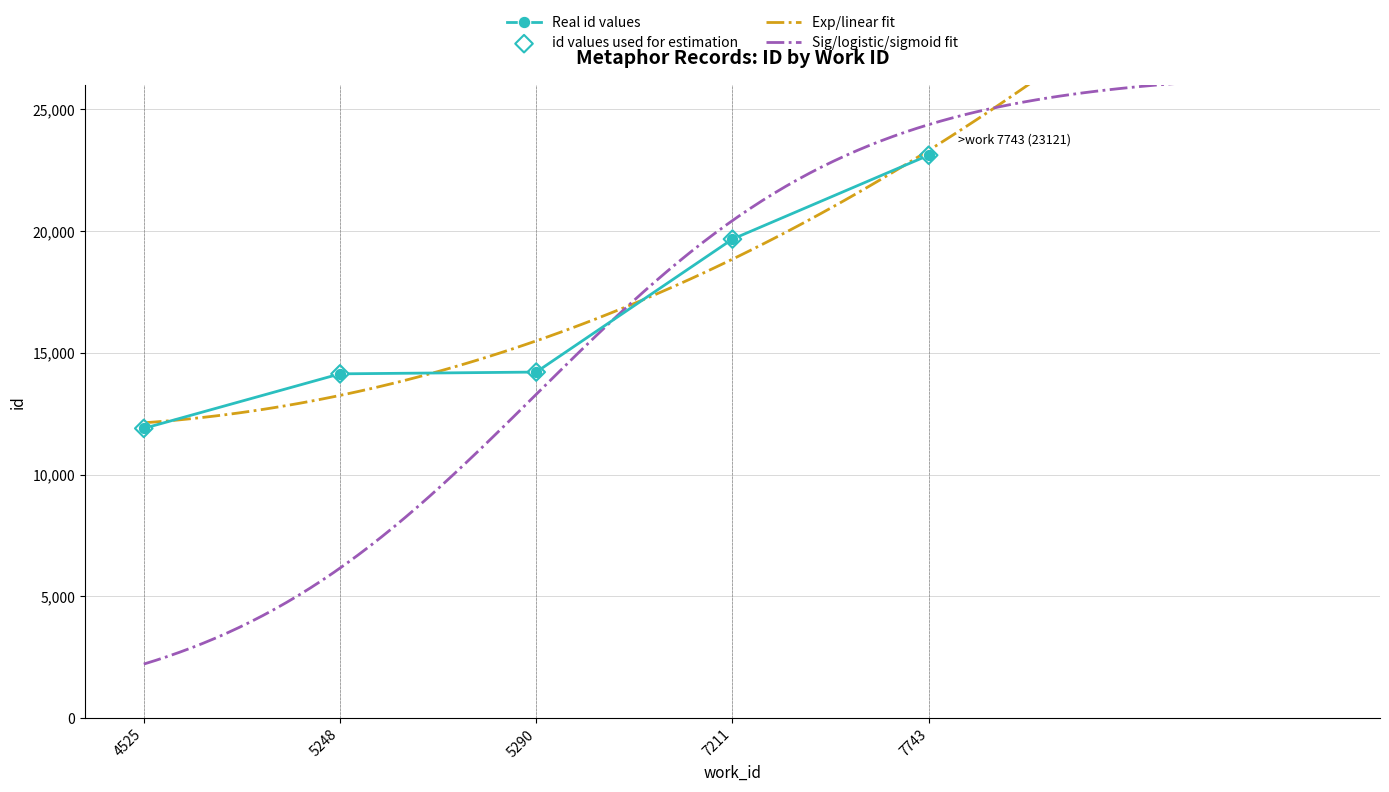

Approximately how many times larger is the value at 5248 compared to 7211?

0.7